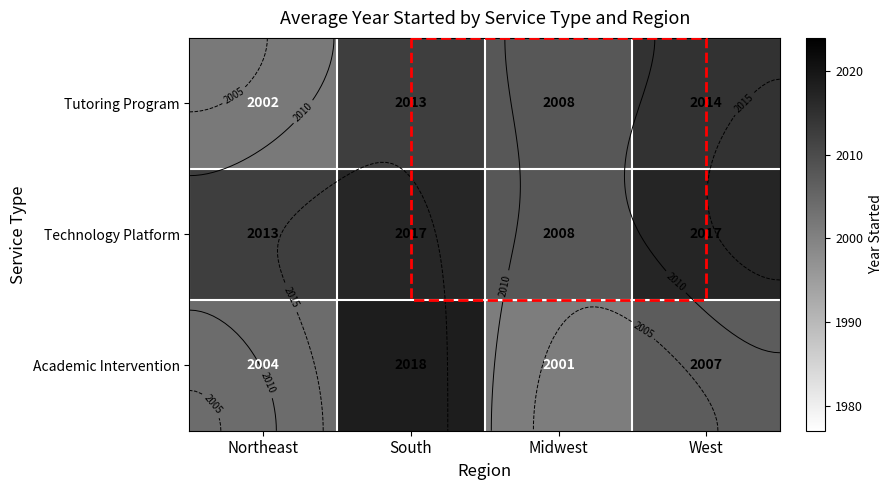

At South, list the series in order from smallest to largest.

Tutoring Program, Technology Platform, Academic Intervention